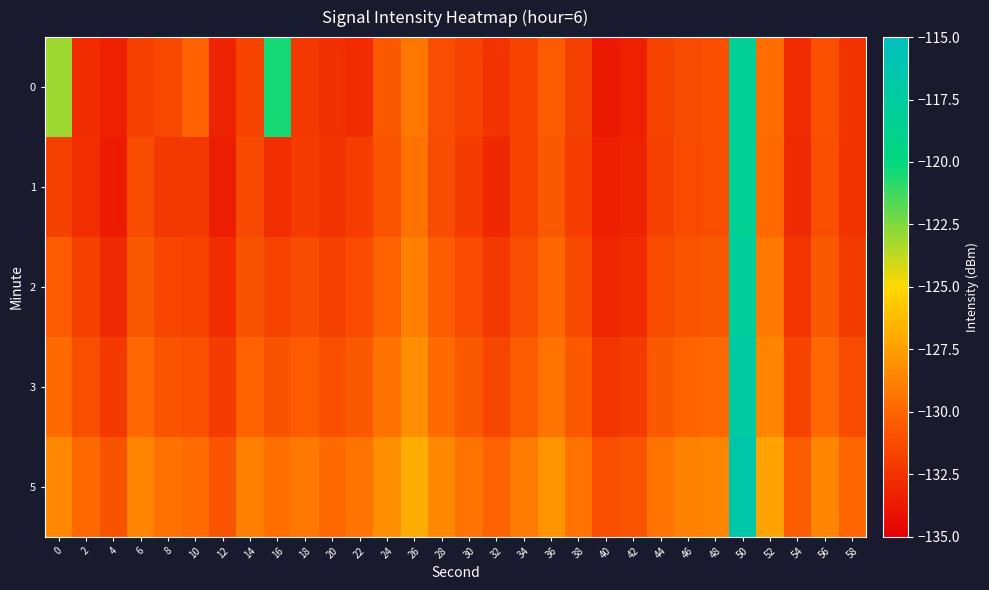

Reading right to left, list all the values displayed in this chart.

0: 58=-132.5	56=-131.0	54=-132.8	52=-129.7	50=-118.3	48=-131.1	46=-131.2	44=-131.7	42=-133.4	40=-133.7	38=-131.8	36=-130.5	34=-131.6	32=-132.4	30=-131.7	28=-131.1	26=-129.2	24=-130.7	22=-132.8	20=-132.6	18=-132.2	16=-120.4	14=-131.7	12=-133.1	10=-130.2	8=-131.5	6=-131.8	4=-133.3	2=-132.8	0=-123.1
1: 58=-132.5	56=-131.1	54=-132.9	52=-129.8	50=-118.5	48=-131.1	46=-131.3	44=-131.8	42=-133.2	40=-133.5	38=-131.9	36=-130.6	34=-131.7	32=-133.0	30=-132.1	28=-131.2	26=-129.5	24=-130.8	22=-131.9	20=-132.5	18=-132.0	16=-132.7	14=-131.4	12=-133.4	10=-132.1	8=-132.1	6=-131.2	4=-133.6	2=-132.7	0=-131.8
2: 58=-132.0	56=-130.6	54=-132.4	52=-129.2	50=-117.9	48=-130.6	46=-130.8	44=-131.3	42=-132.8	40=-133.1	38=-131.4	36=-130.0	34=-131.1	32=-132.2	30=-131.3	28=-130.5	26=-128.9	24=-130.2	22=-131.3	20=-131.8	18=-131.2	16=-131.6	14=-130.9	12=-132.8	10=-131.7	8=-131.5	6=-130.6	4=-132.9	2=-131.8	0=-130.5
3: 58=-131.3	56=-129.9	54=-131.7	52=-128.6	50=-117.3	48=-129.9	46=-130.1	44=-130.6	42=-132.1	40=-132.4	38=-130.7	36=-129.3	34=-130.4	32=-131.5	30=-130.6	28=-129.8	26=-128.2	24=-129.5	22=-130.6	20=-131.1	18=-130.5	16=-130.9	14=-130.2	12=-132.1	10=-131.0	8=-130.8	6=-129.9	4=-132.2	2=-131.1	0=-129.8
5: 58=-130.0	56=-128.6	54=-130.4	52=-127.3	50=-116.7	48=-128.6	46=-128.8	44=-129.3	42=-130.8	40=-131.1	38=-129.4	36=-128.0	34=-129.1	32=-130.2	30=-129.3	28=-128.5	26=-126.9	24=-128.2	22=-129.3	20=-129.8	18=-129.2	16=-129.6	14=-128.9	12=-130.8	10=-129.7	8=-129.5	6=-128.6	4=-130.9	2=-129.8	0=-128.5